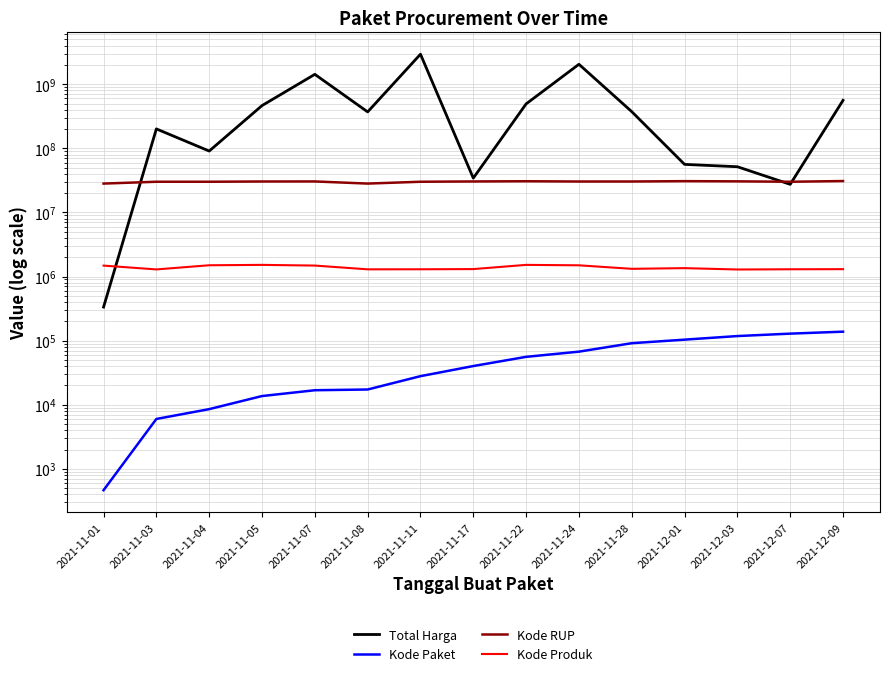

Rank the series at 2021-11-08 from highest to lowest value.

Total Harga, Kode RUP, Kode Produk, Kode Paket